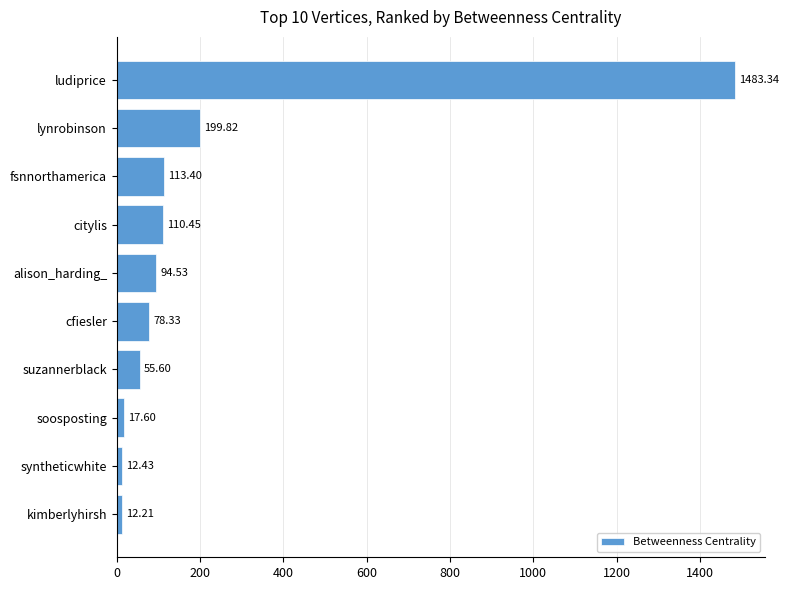

Does the chart contain stacked bars?

No